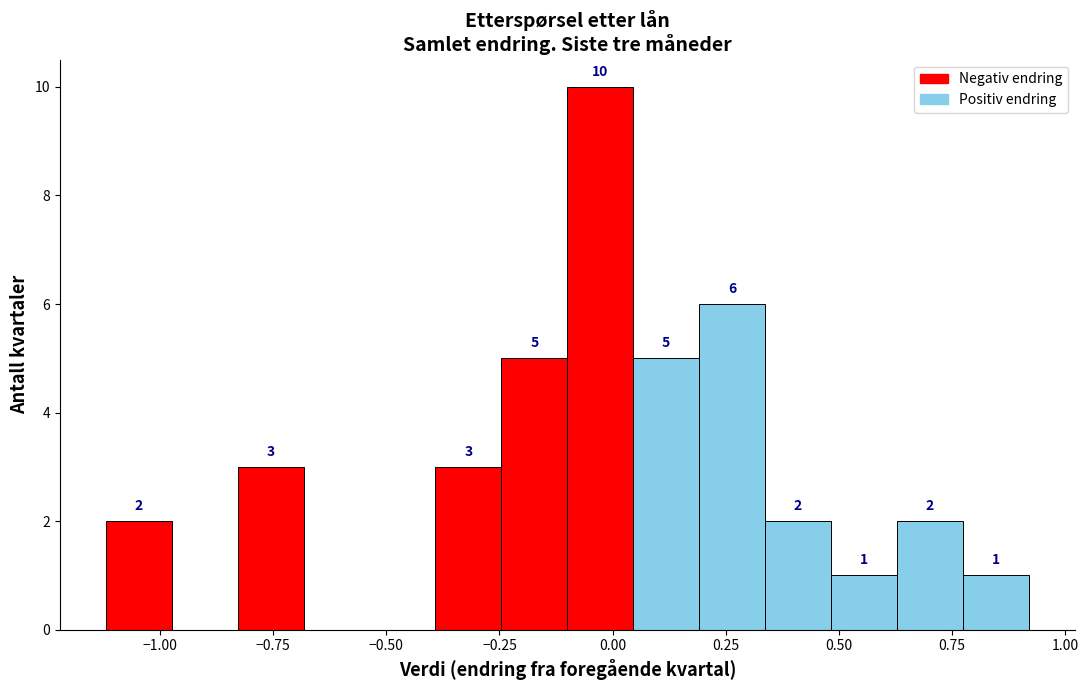

Around what value on the x-axis is the tallest bar? Give the approximate position of its centre, as read against the axis.

-0.05